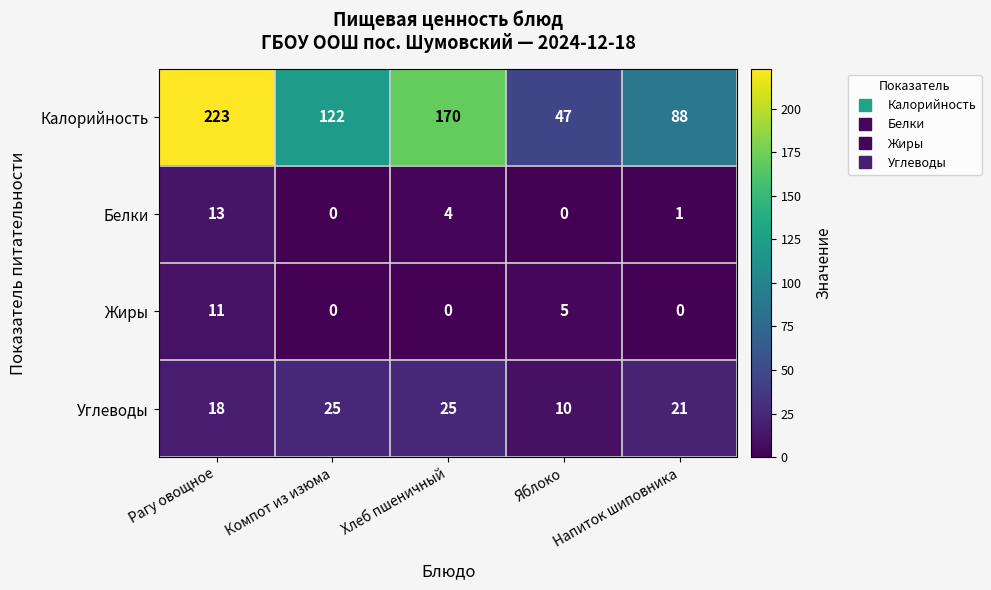

Is it true that Белки equals 2 at Хлеб пшеничный?

False